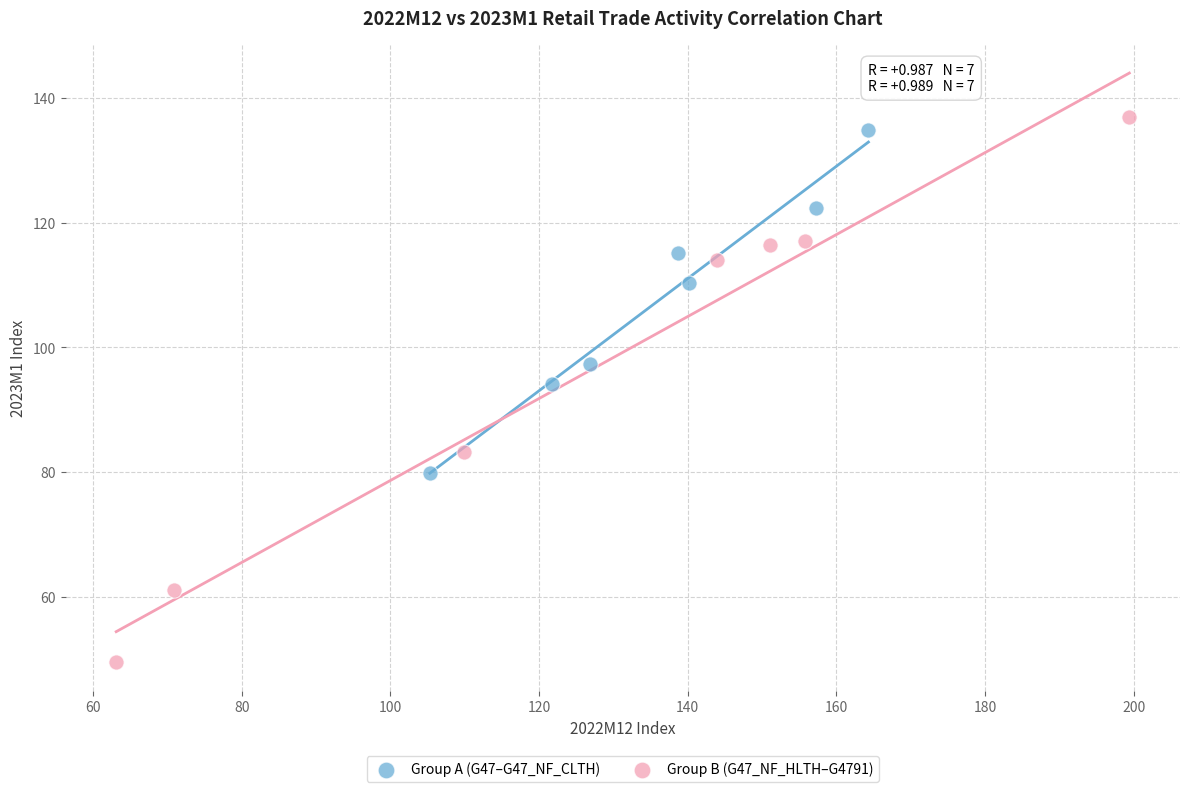

Which series reaches the maximum Y coordinate?

Group B (G47_NF_HLTH–G4791)